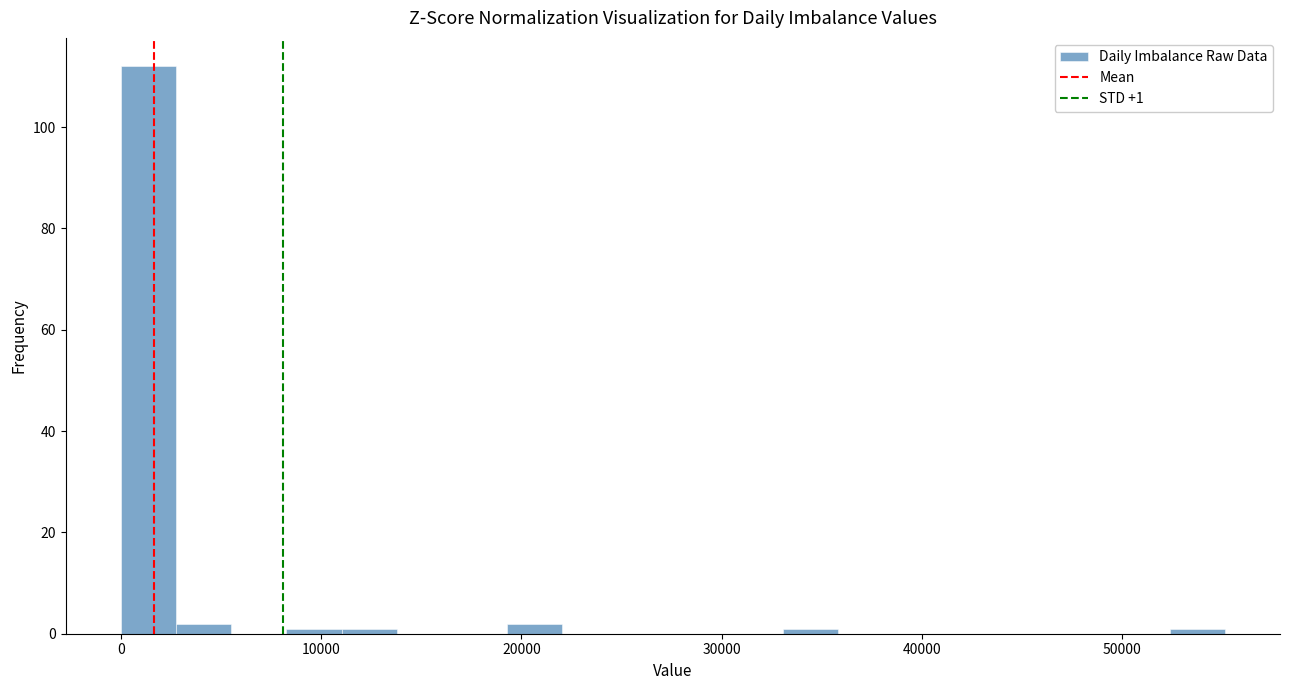

Read against the x-axis, roughly where is the centre of the tallest bar?

1000